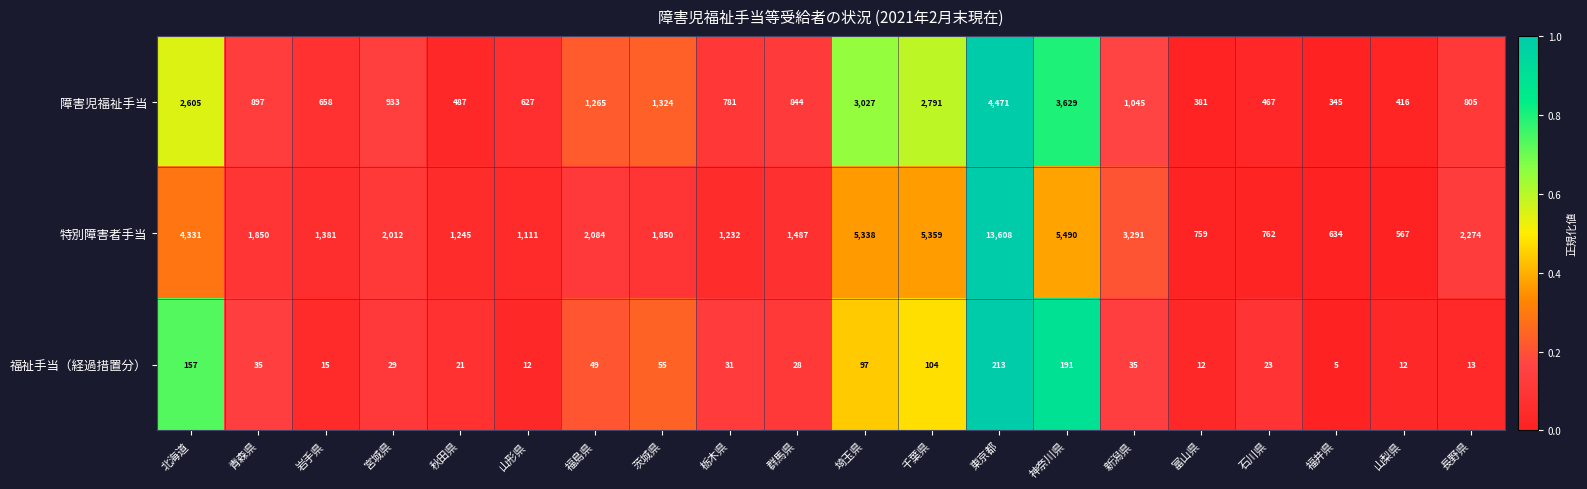

List the series in order of their peak value, lowest first.

福祉手当（経過措置分）, 障害児福祉手当, 特別障害者手当